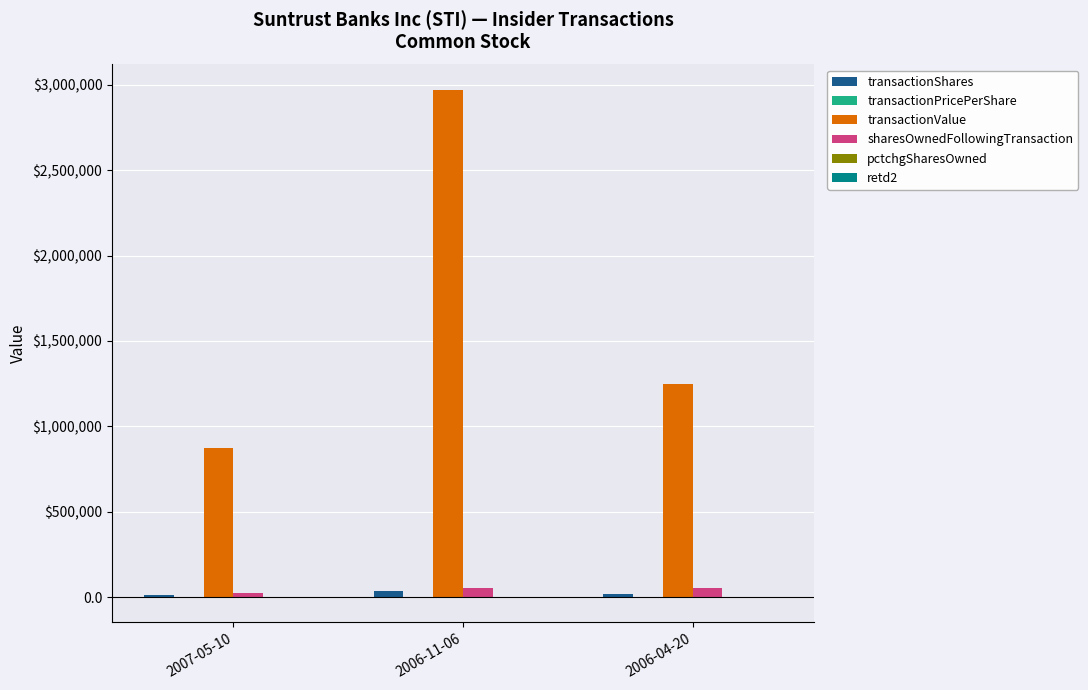

Which series has the widest spread of values?

transactionValue